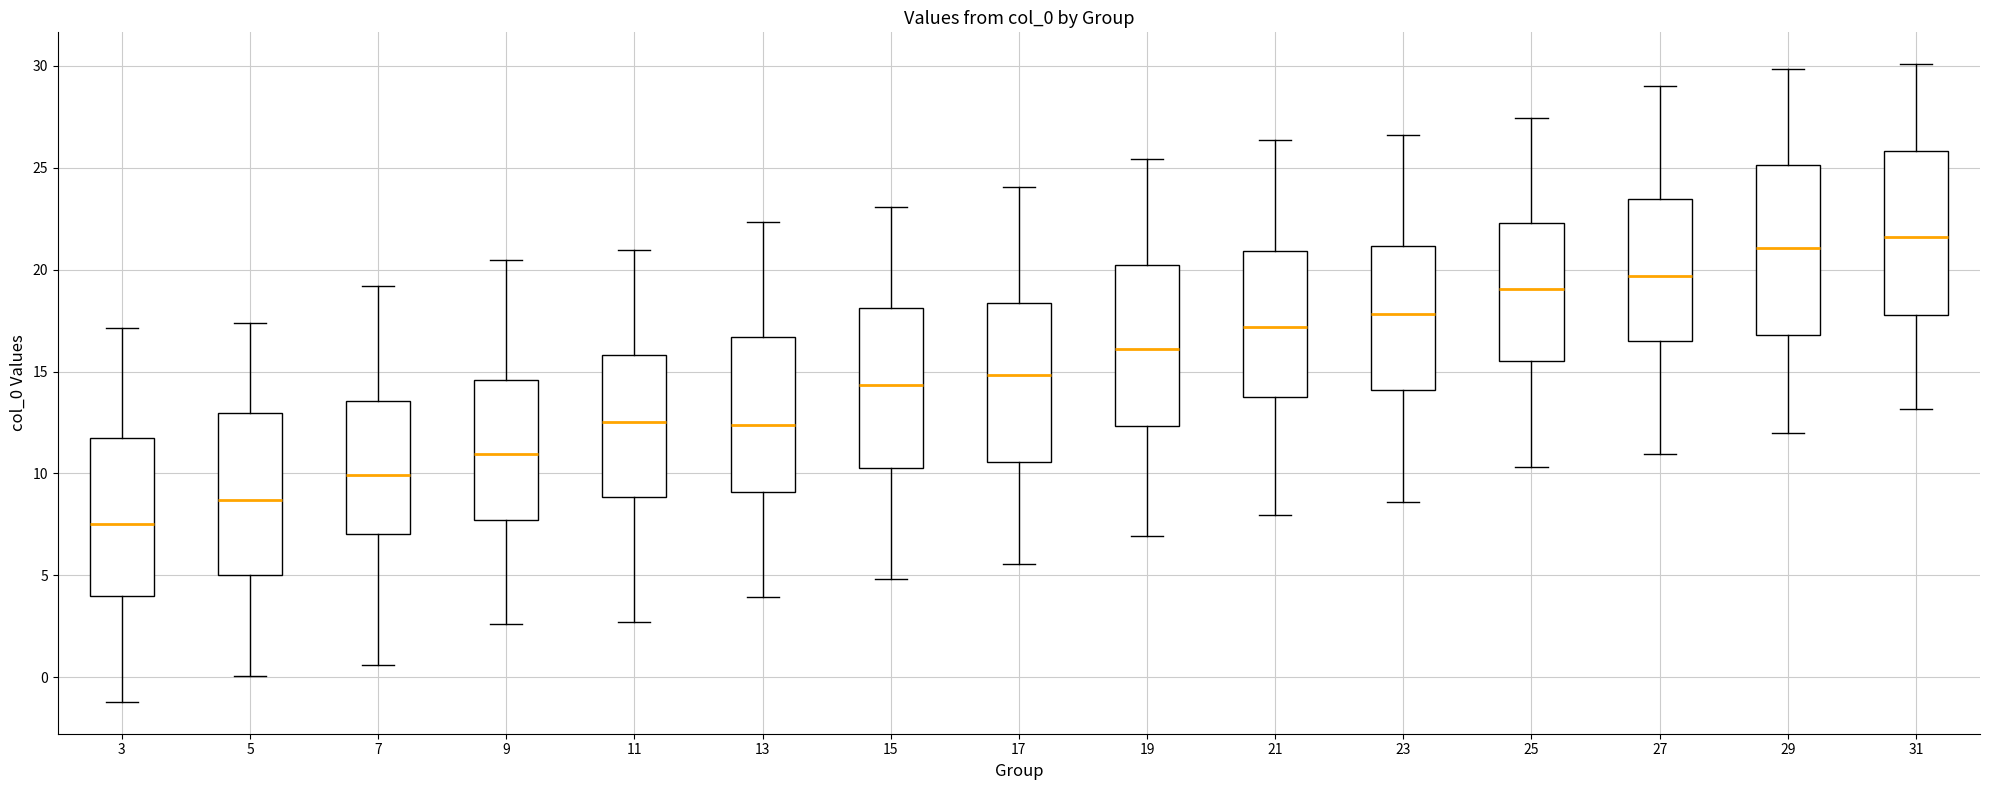

Which box's median line is the lowest?

3